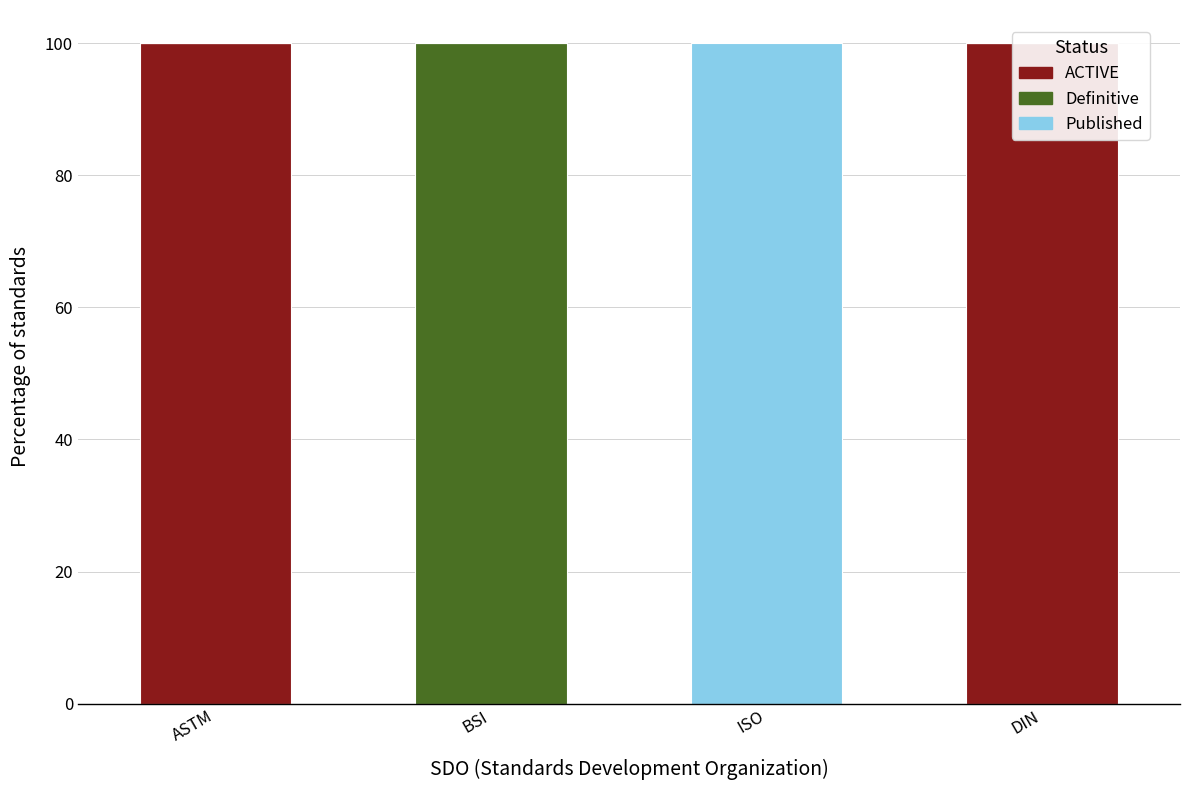

At which category does the chart reach its minimum across all series?

BSI